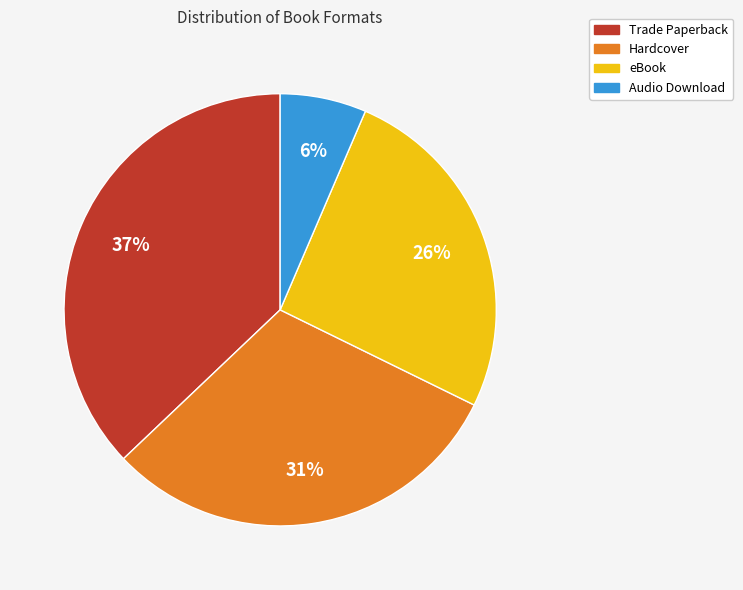

To the nearest percent, what portion does Audio Download represent?

6%